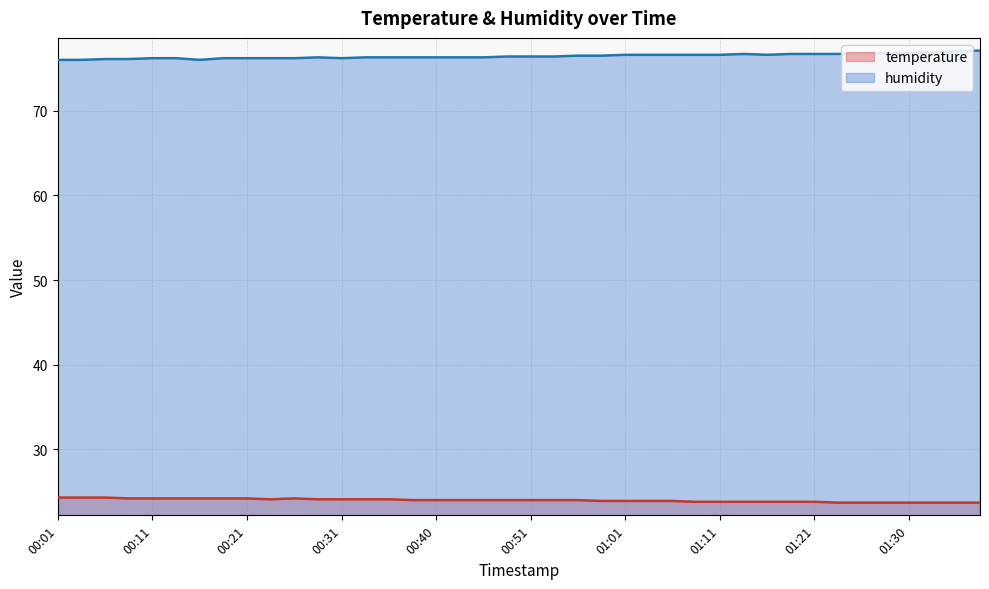

Between 00:53 and 01:03, which series saw the biggest shift?

humidity